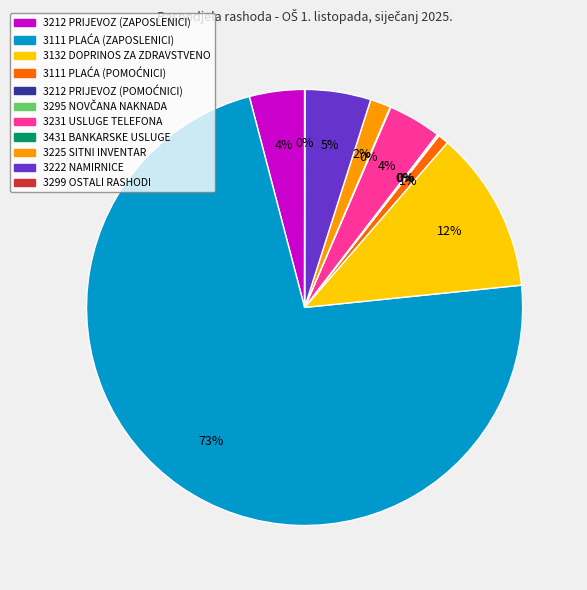

To the nearest percent, what is the combined percentage of 3212 PRIJEVOZ (ZAPOSLENICI) and 3225 SITNI INVENTAR?

6%